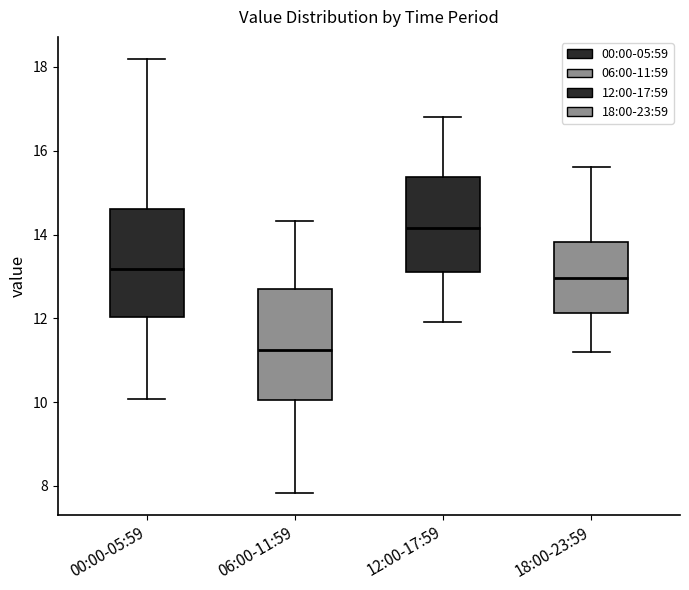

Reading left to right, read every box against the y-axis: the position of its median line, the range the box covers, and the ends of its whiskers. The values are not printed on the chart, so give them approximately, as read against the axis.

00:00-05:59: median 13.2, box 12.0 to 14.6, whiskers 10.0 to 18.2
06:00-11:59: median 11.2, box 10.0 to 12.6, whiskers 7.8 to 14.4
12:00-17:59: median 14.2, box 13.2 to 15.4, whiskers 12.0 to 16.8
18:00-23:59: median 13.0, box 12.2 to 13.8, whiskers 11.2 to 15.6